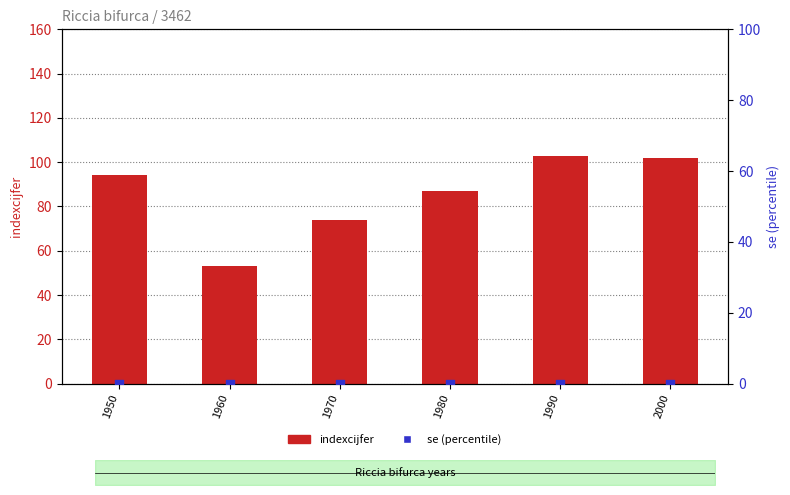

Which series has the largest total across all categories?

indexcijfer